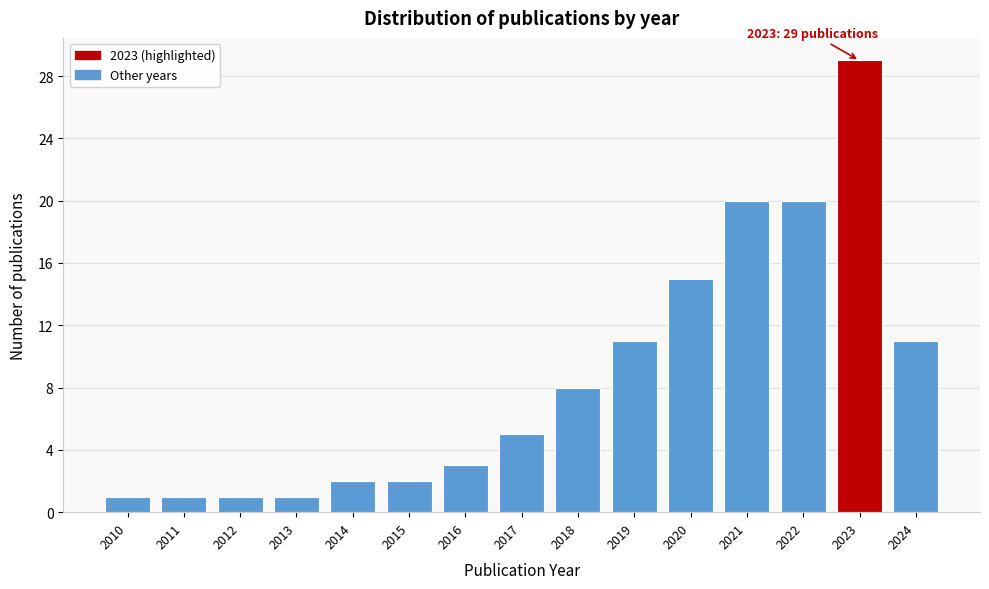

Reading left to right, what are all the values shown in this chart?

1	1	1	1	2	2	3	5	8	11	15	20	20	29	11